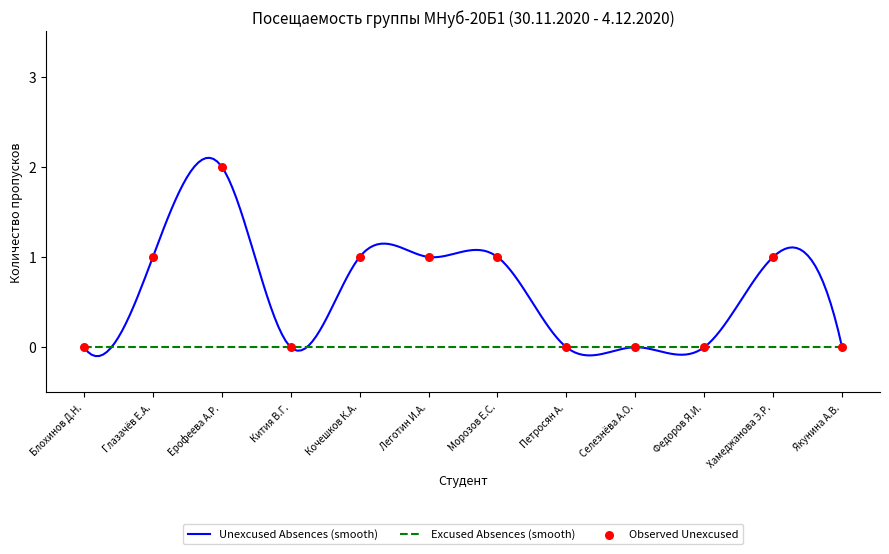

Between Глазачёв Е.А. and Федоров Я.И., which is larger?

Глазачёв Е.А.